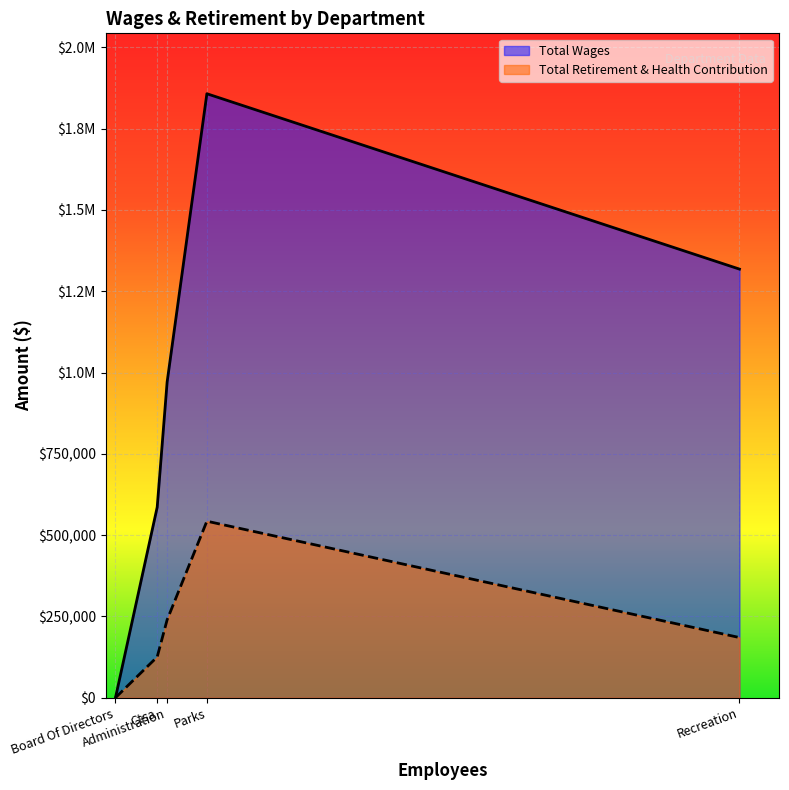

What position from the left is Administration?

3